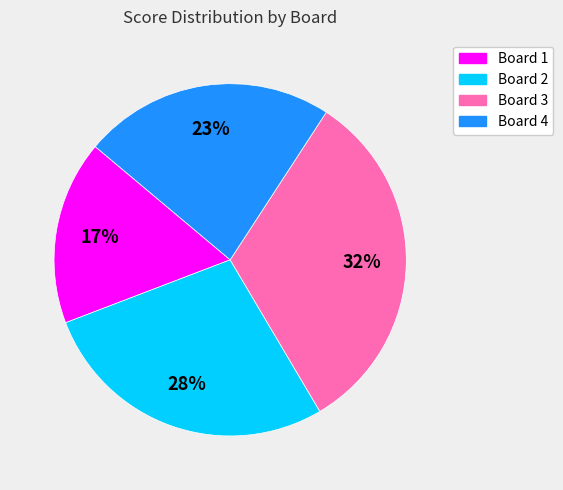

Do Board 2 and Board 4 together represent more than half of the pie?

Yes